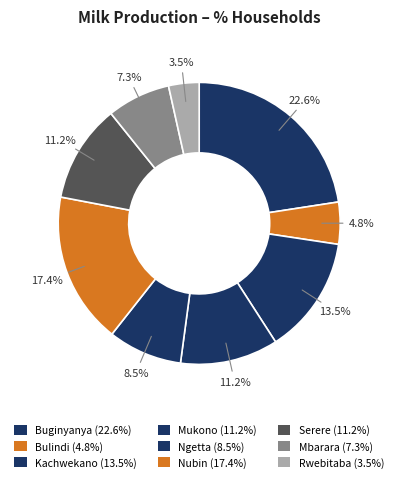

Rank the categories by value from lowest to highest.

Rwebitaba, Bulindi, Mbarara, Ngetta, Mukono, Serere, Kachwekano, Nubin, Buginyanya